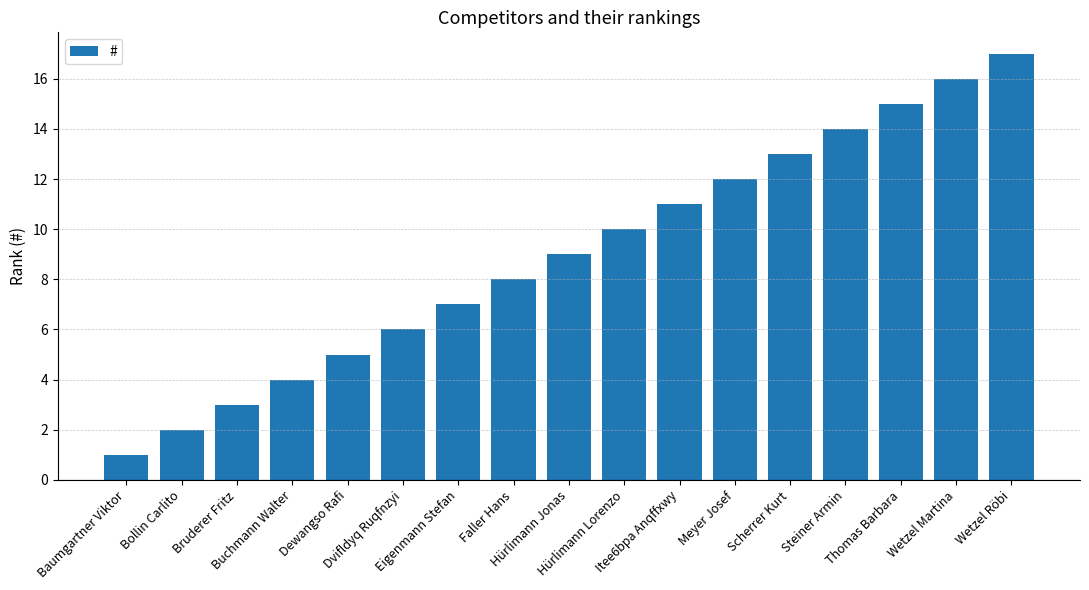

Which has a higher value, Wetzel Röbi or Dvifldyq Ruqfnzyi?

Wetzel Röbi